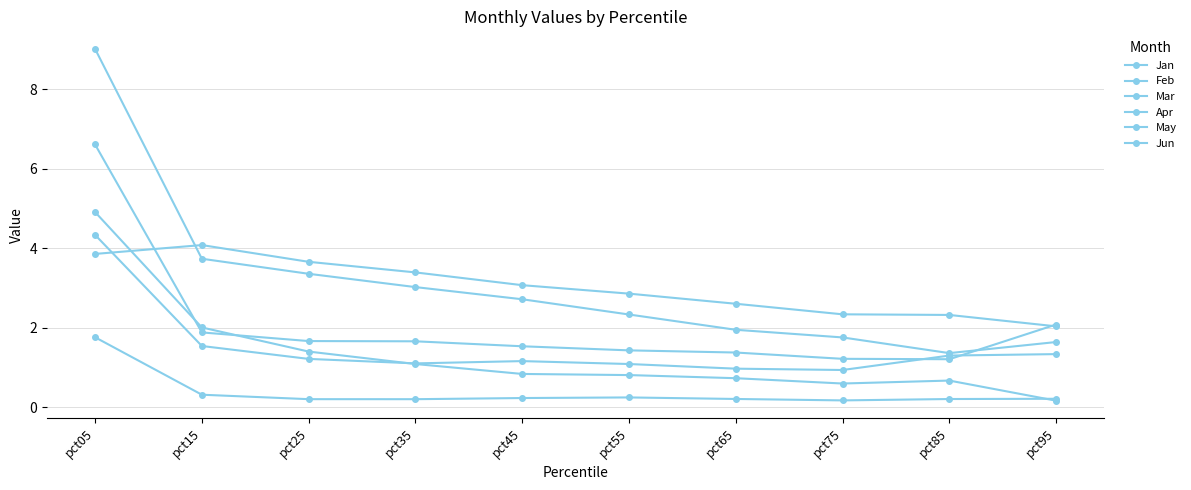

At which label does Feb reach its peak?

pct05